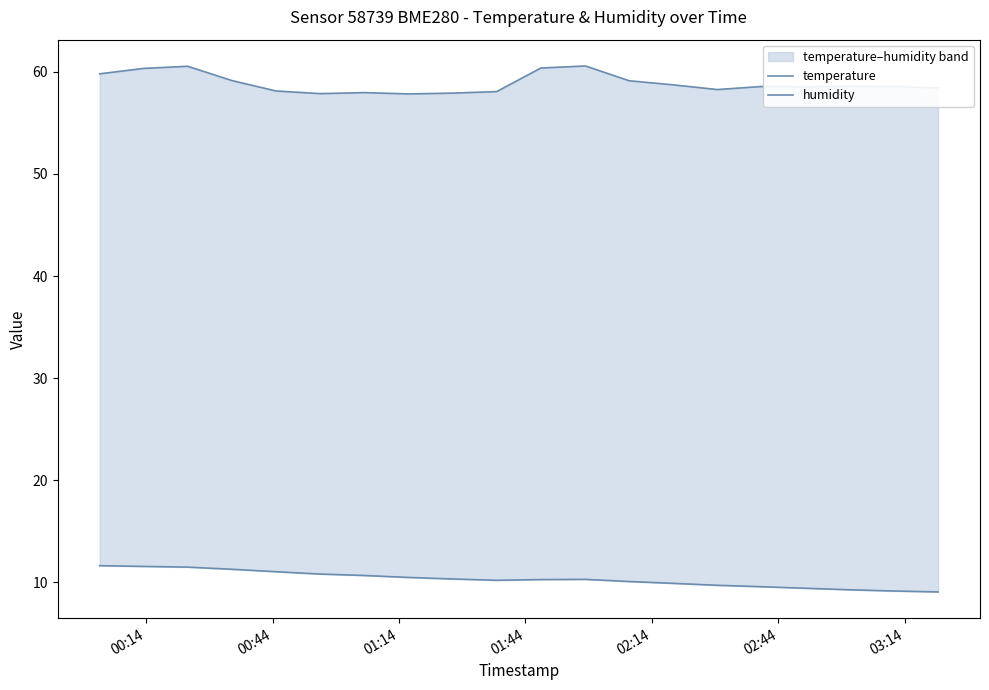

How many values in the humidity series exceed 58?

16